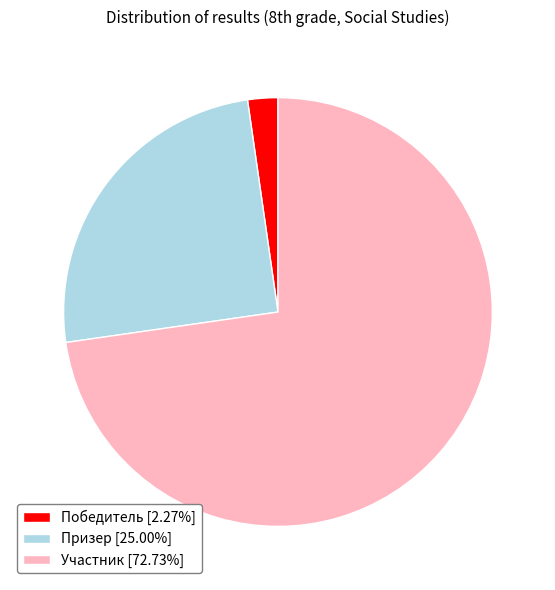

Between Призер and Участник, which is larger?

Участник